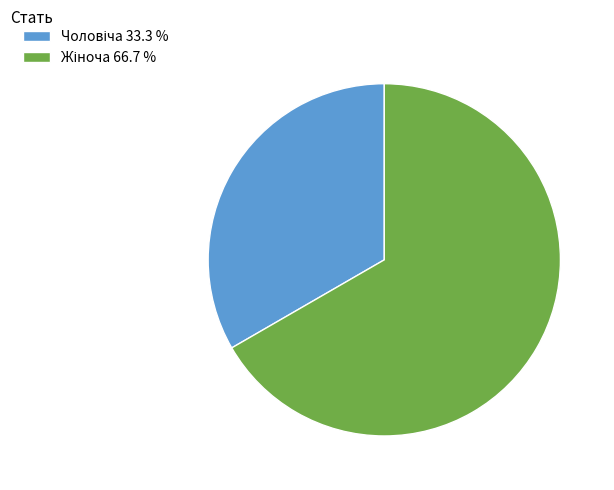

What portion of the pie excludes Чоловіча?

66.7%